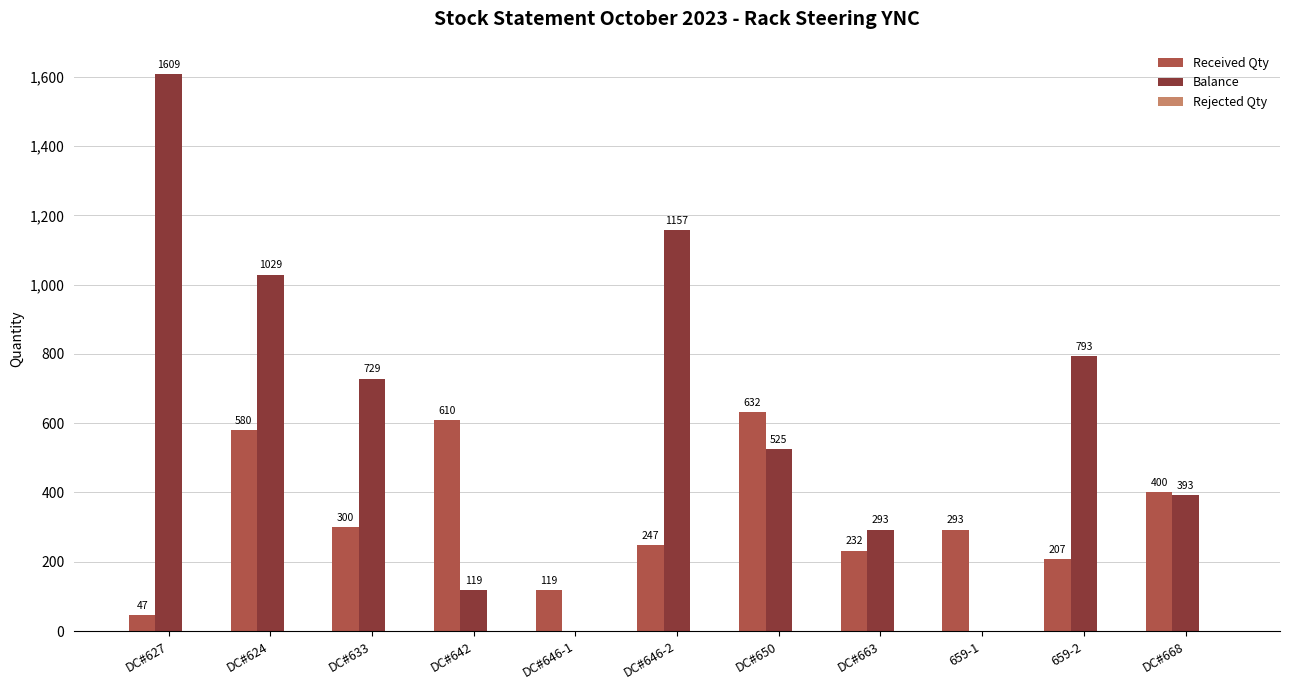

What is the sum of the Received Qty values at DC#650 and DC#627?

679